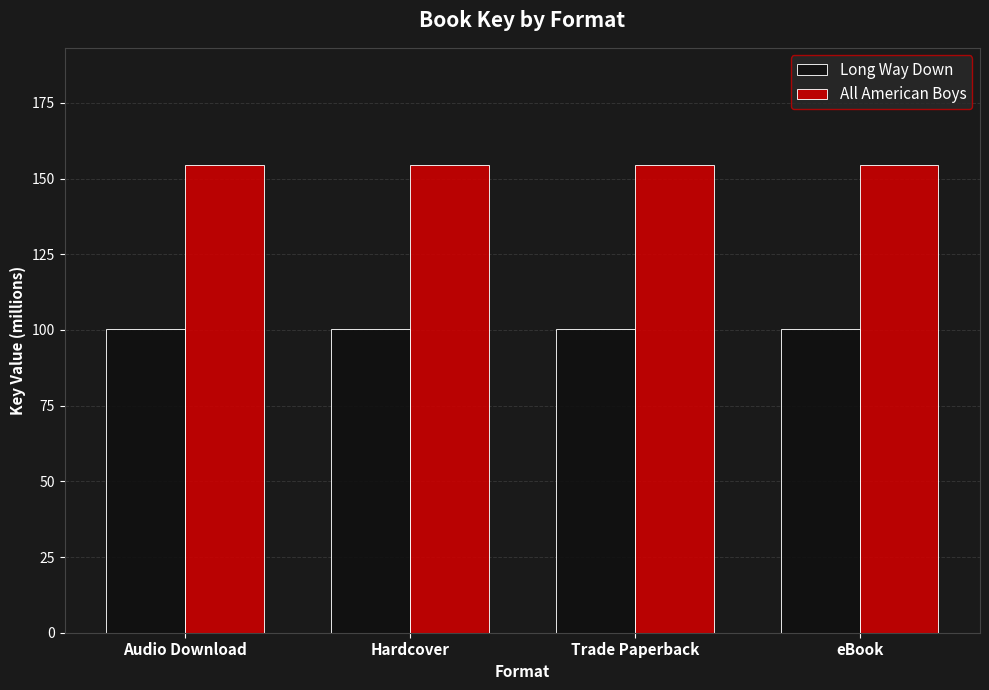

Count the number of data series in this chart.

2